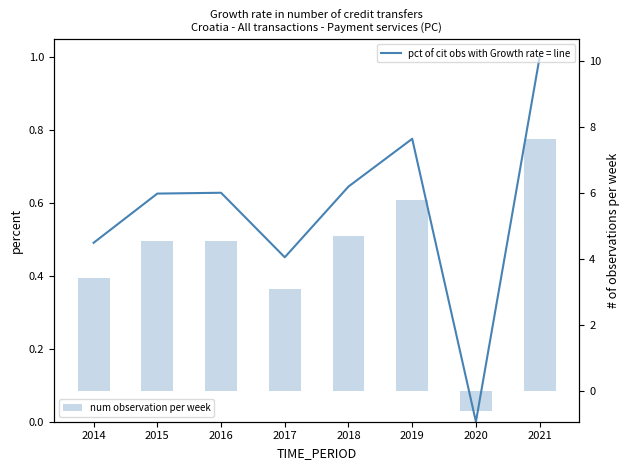

Reading left to right, what are all the values shown in this chart?

pct of cit obs with Growth rate = line: 0.5	0.6	0.6	0.5	0.6	0.8	0.0	1.0
num observation per week: 3.4	4.5	4.6	3.1	4.7	5.8	-0.6	7.6